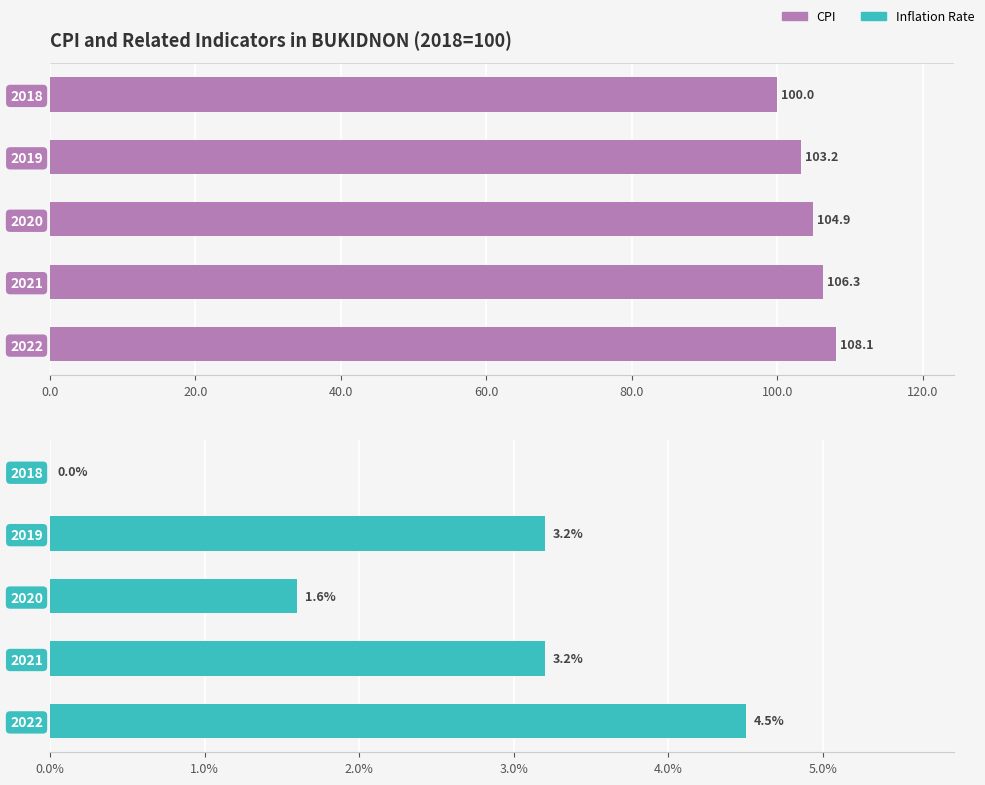

What is the maximum value shown in the chart?

108.1